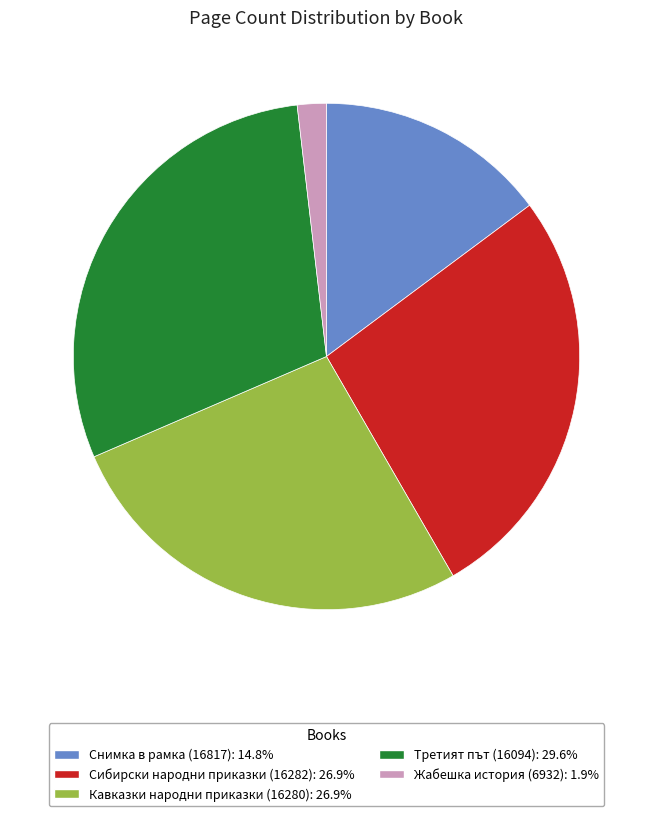

Does any single category account for the majority?

No